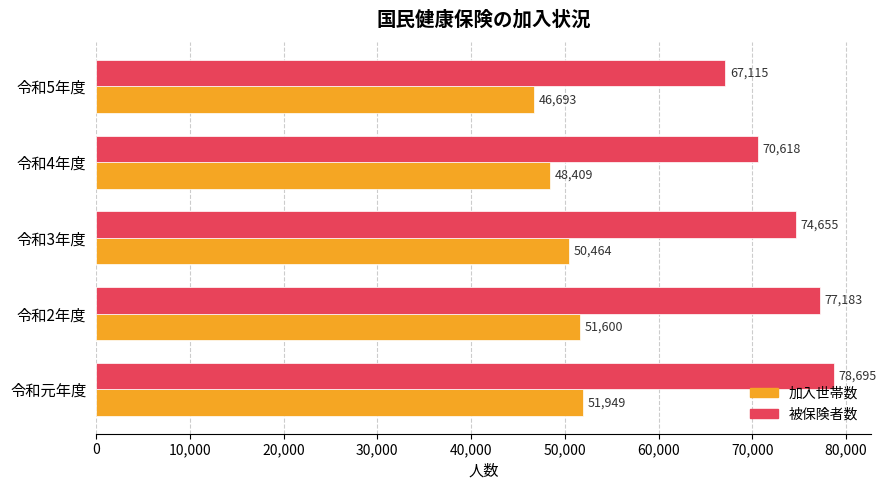

Which series has the largest range (max minus min)?

被保険者数